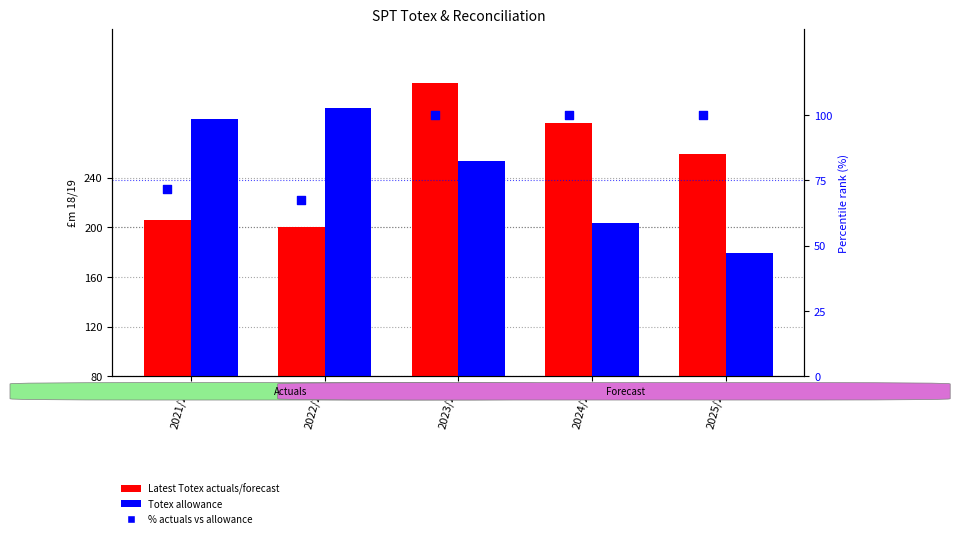

Which series has the widest spread of Y values?

Totex allowance